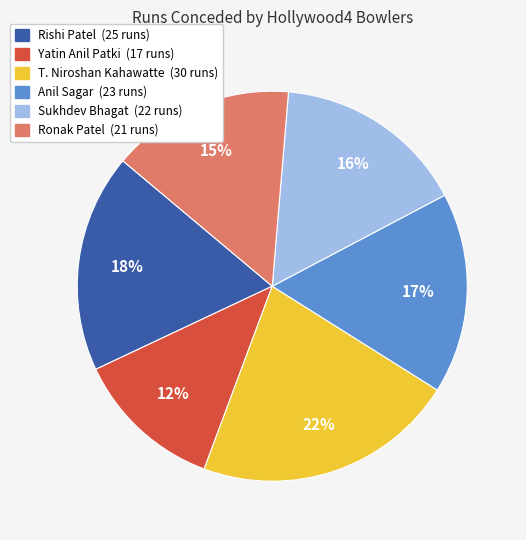

To the nearest percent, what is the difference between the Ronak Patel and Rishi Patel slice percentages?

3%